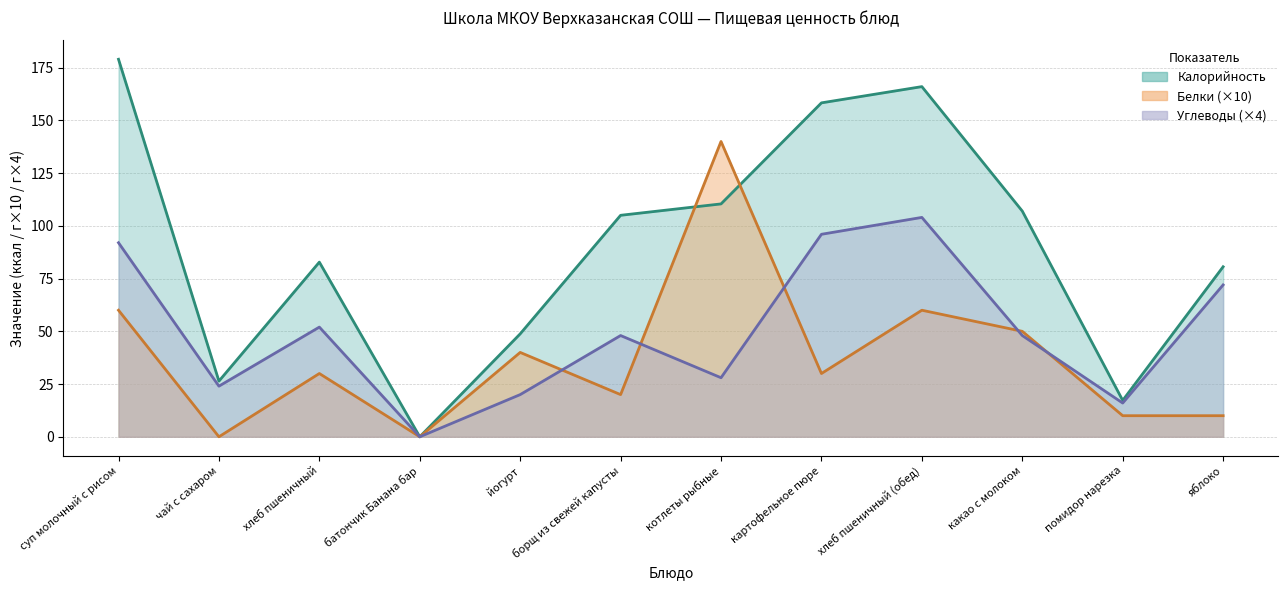

At how many categories does at least one series exceed 37?

9